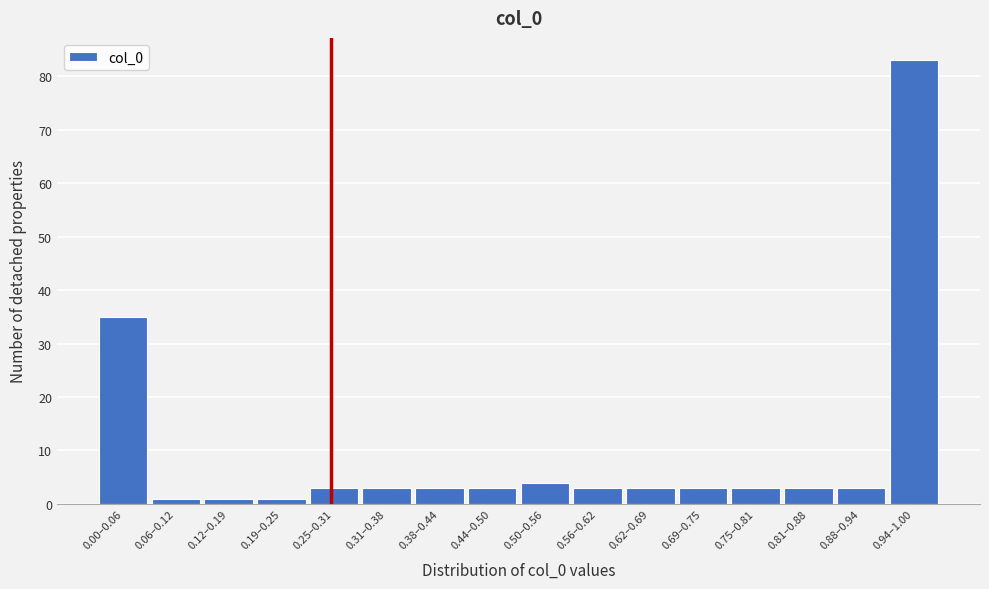

Reading right to left, transcribe all the data shown in this chart.

0.94–1.00=83	0.88–0.94=3	0.81–0.88=3	0.75–0.81=3	0.69–0.75=3	0.62–0.69=3	0.56–0.62=3	0.50–0.56=4	0.44–0.50=3	0.38–0.44=3	0.31–0.38=3	0.25–0.31=3	0.19–0.25=1	0.12–0.19=1	0.06–0.12=1	0.00–0.06=35